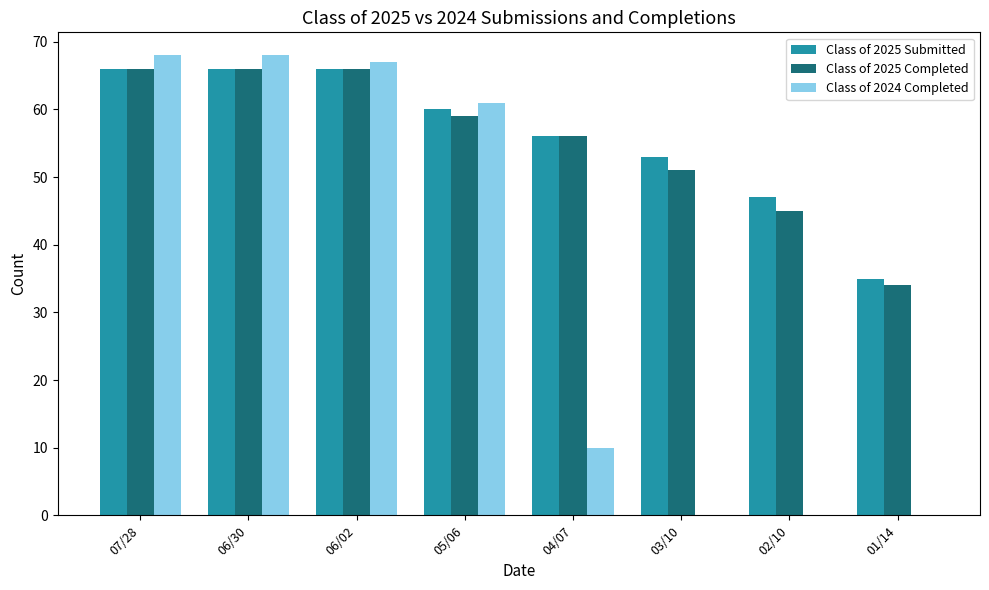

What is the average value of the Class of 2025 Completed series?

55